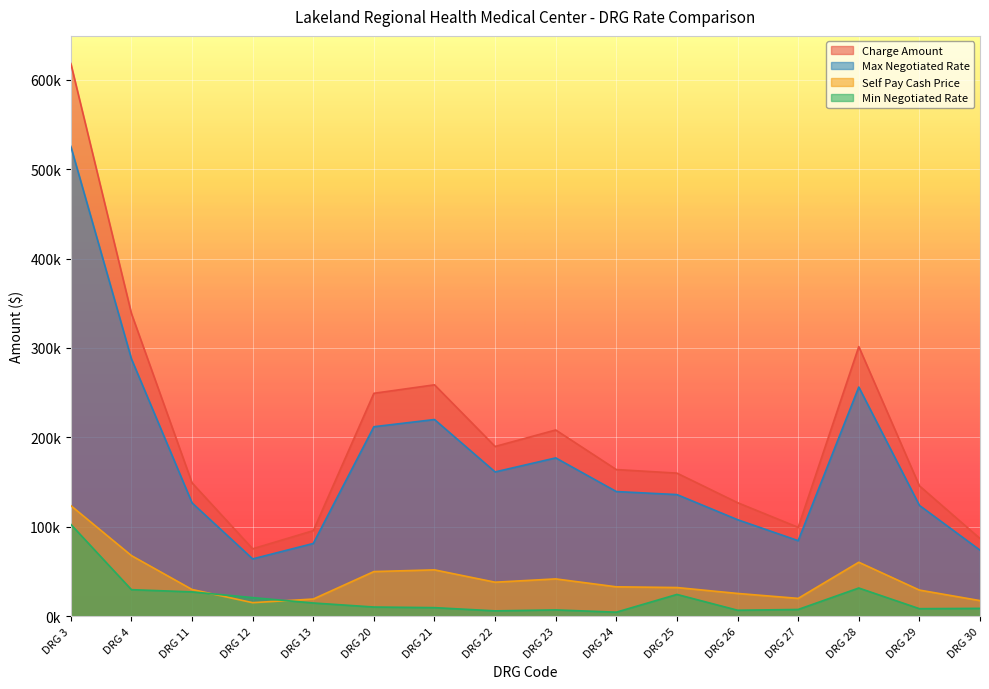

Reading left to right, transcribe all the data shown in this chart.

Charge Amount: DRG 3=618169.2	DRG 4=338551.3	DRG 11=149067.9	DRG 12=75319.1	DRG 13=95627.4	DRG 20=249265.0	DRG 21=258757.4	DRG 22=189792.6	DRG 23=208241.1	DRG 24=163964.9	DRG 25=159968.3	DRG 26=126922.9	DRG 27=99302.9	DRG 28=301493.1	DRG 29=145784.7	DRG 30=86826.2
Self Pay Cash Price: DRG 3=123633.8	DRG 4=67710.3	DRG 11=29813.6	DRG 12=15063.8	DRG 13=19125.5	DRG 20=49853.0	DRG 21=51751.5	DRG 22=37958.5	DRG 23=41648.2	DRG 24=32793.0	DRG 25=31993.7	DRG 26=25384.6	DRG 27=19860.6	DRG 28=60298.6	DRG 29=29156.9	DRG 30=17365.2
Min Negotiated Rate: DRG 3=102659.1	DRG 4=29601.5	DRG 11=27116.7	DRG 12=20713.8	DRG 13=14706.0	DRG 20=10187.3	DRG 21=9499.3	DRG 22=5897.5	DRG 23=6969.4	DRG 24=4434.9	DRG 25=24280.4	DRG 26=6600.2	DRG 27=7454.3	DRG 28=31460.7	DRG 29=8336.7	DRG 30=8677.2
Max Negotiated Rate: DRG 3=525443.8	DRG 4=287768.7	DRG 11=126707.7	DRG 12=64021.2	DRG 13=81283.3	DRG 20=211875.3	DRG 21=219943.8	DRG 22=161323.7	DRG 23=177004.9	DRG 24=139370.1	DRG 25=135973.0	DRG 26=107884.4	DRG 27=84407.4	DRG 28=256269.2	DRG 29=123917.0	DRG 30=73802.2